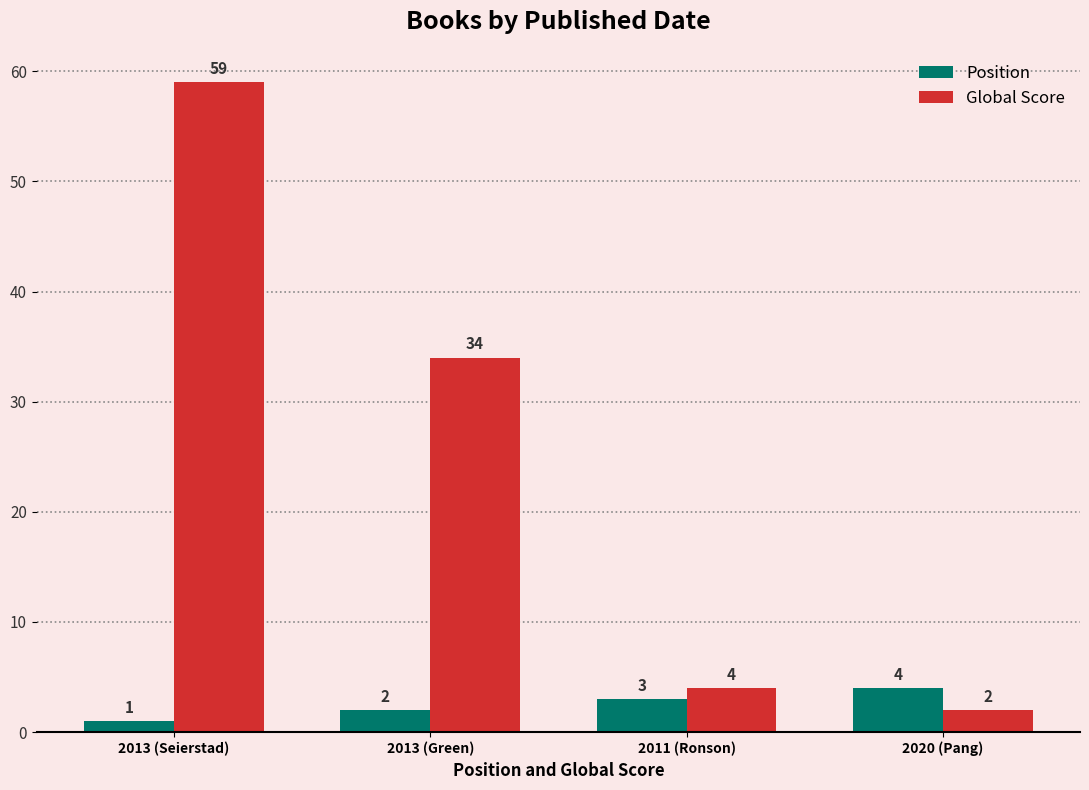

The Global Score series shows 34 at 2013 (Green). True or false?

True